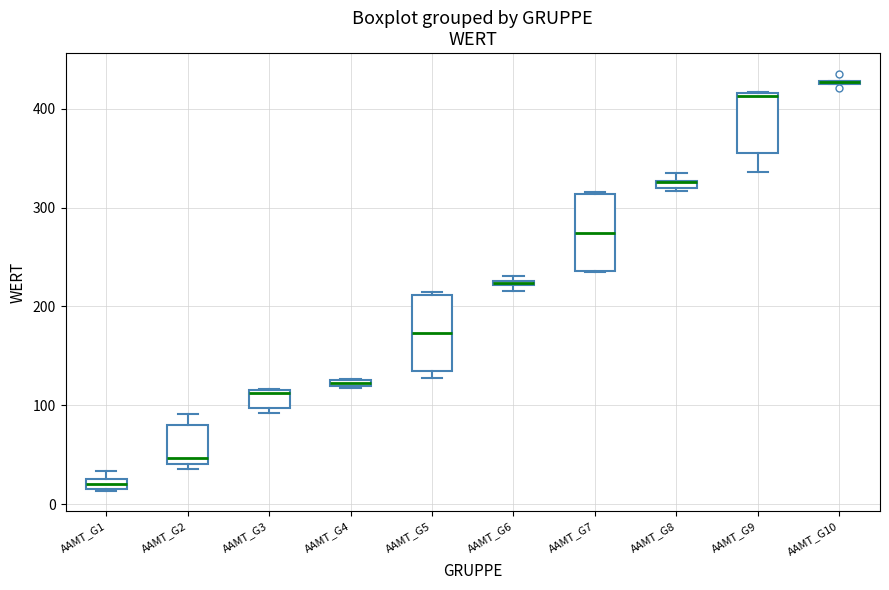

Where is the lower edge of the box for AAMT_G7 on the y-axis? The values are not printed on the chart, so give them approximately, as read against the axis.

240